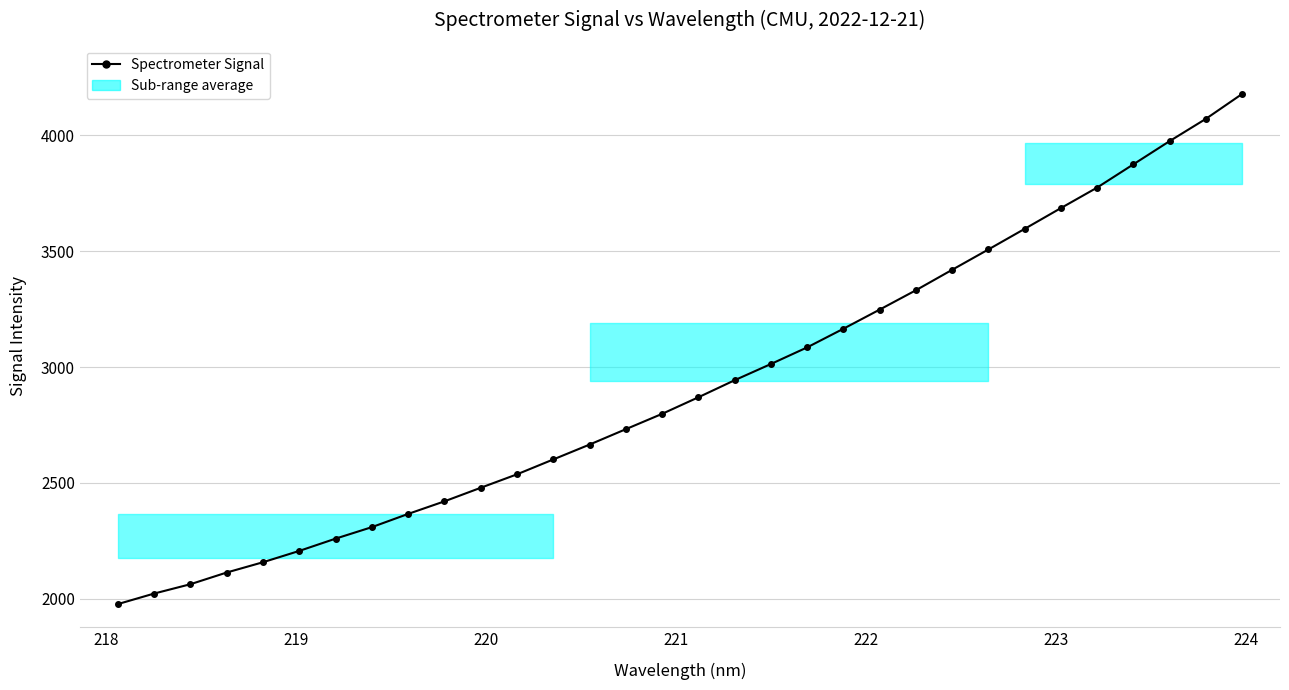

What is the value of the 22nd point from the left?

3248.3